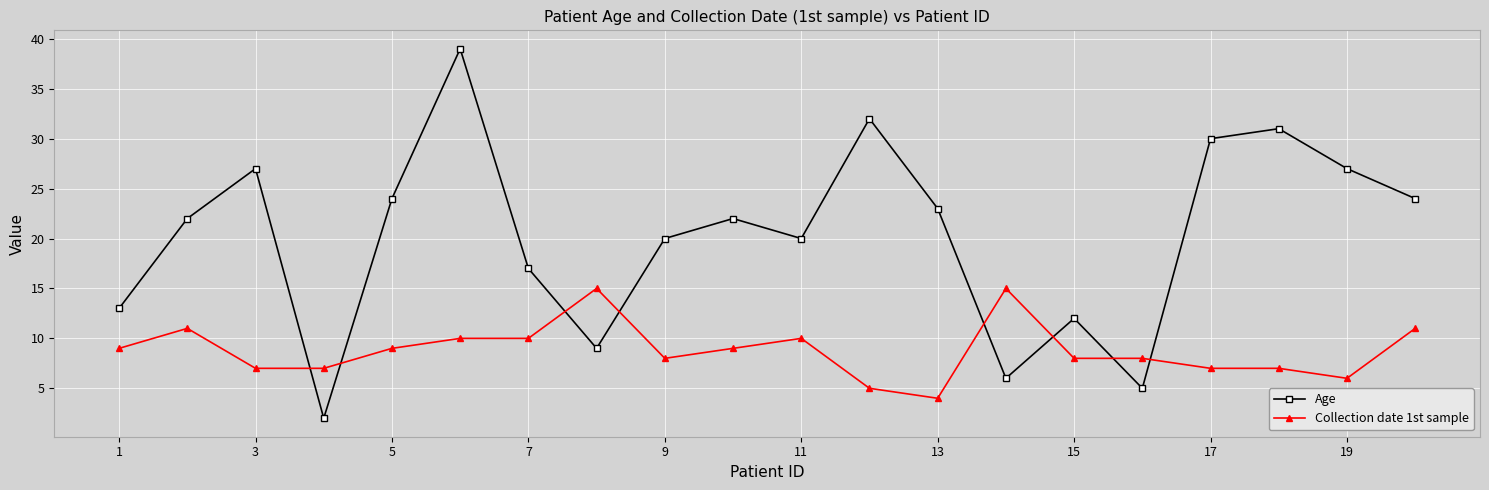

List the series in order of their overall mean, lowest first.

Collection date 1st sample, Age